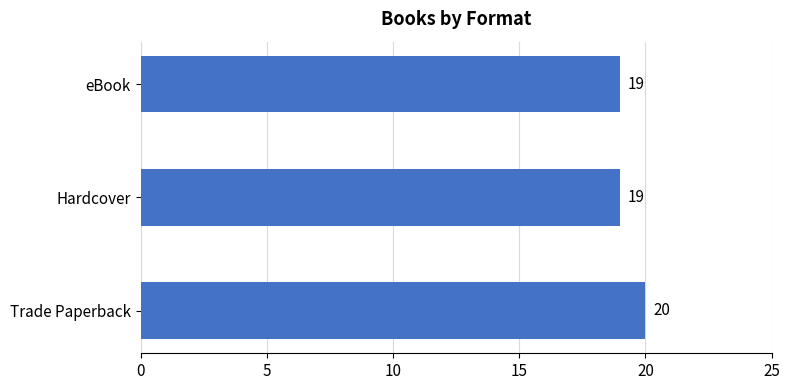

Does the chart contain any negative values?

No